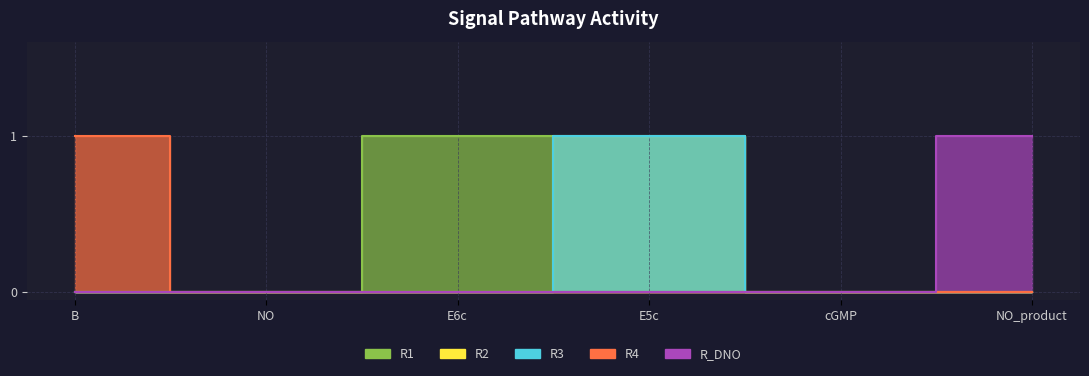

At which label does R1 reach its minimum?

B